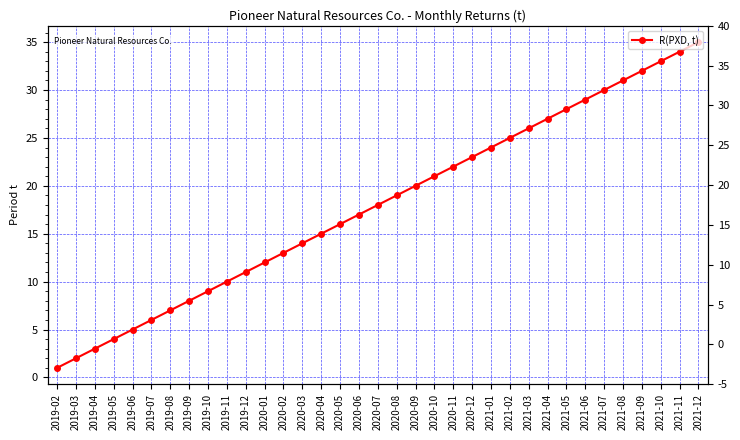

What is the difference between the maximum and minimum values?

34